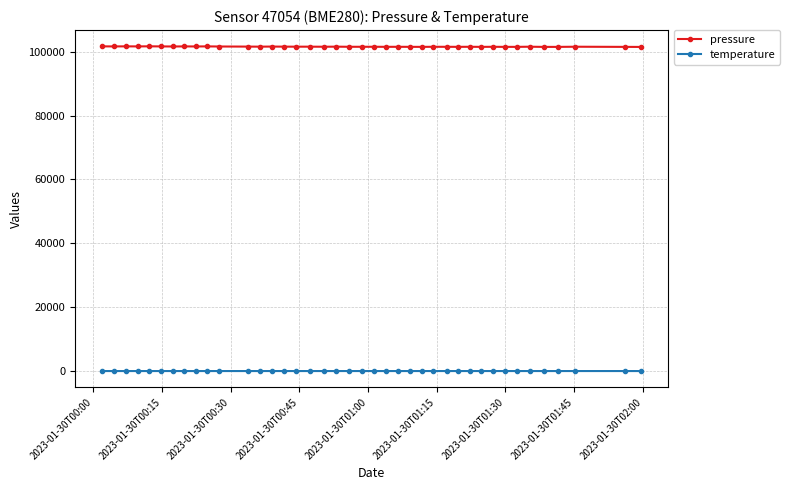

What is the value of the pressure point at the 31st from the left?

101522.1